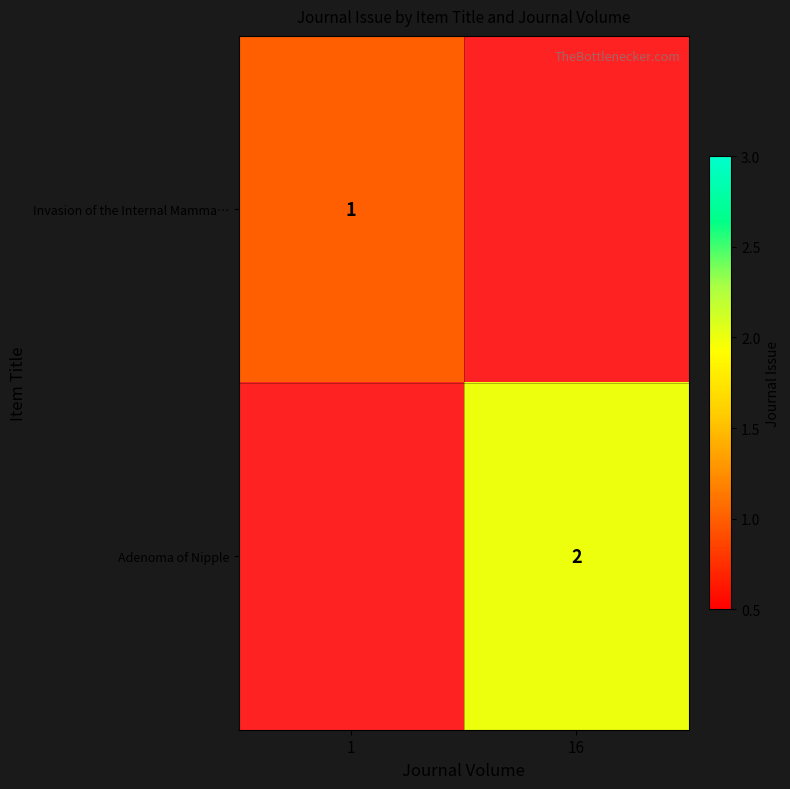

The value of Adenoma of Nipple at 16 is 3. True or false?

False